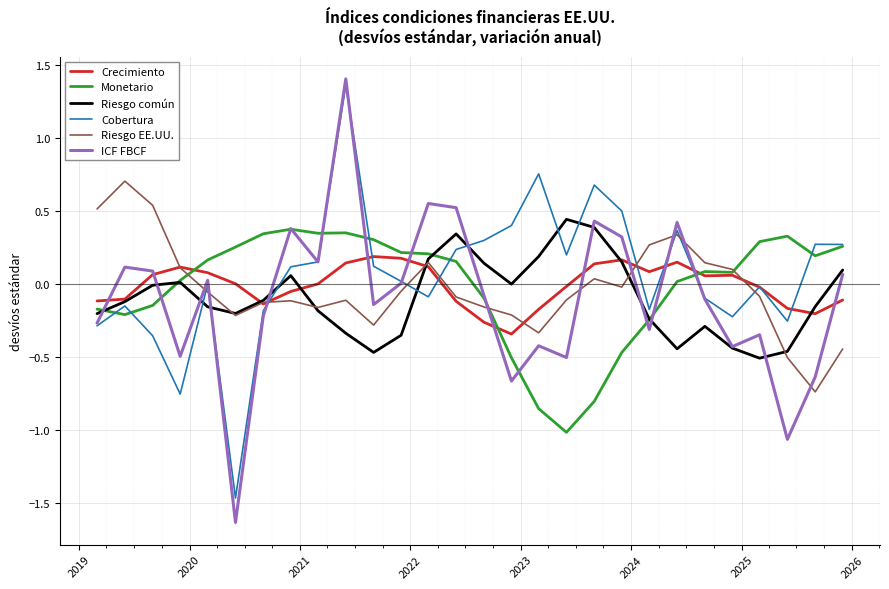

List the series in order of their peak value, highest first.

ICF FBCF, Cobertura, Riesgo EE.UU., Riesgo común, Monetario, Crecimiento